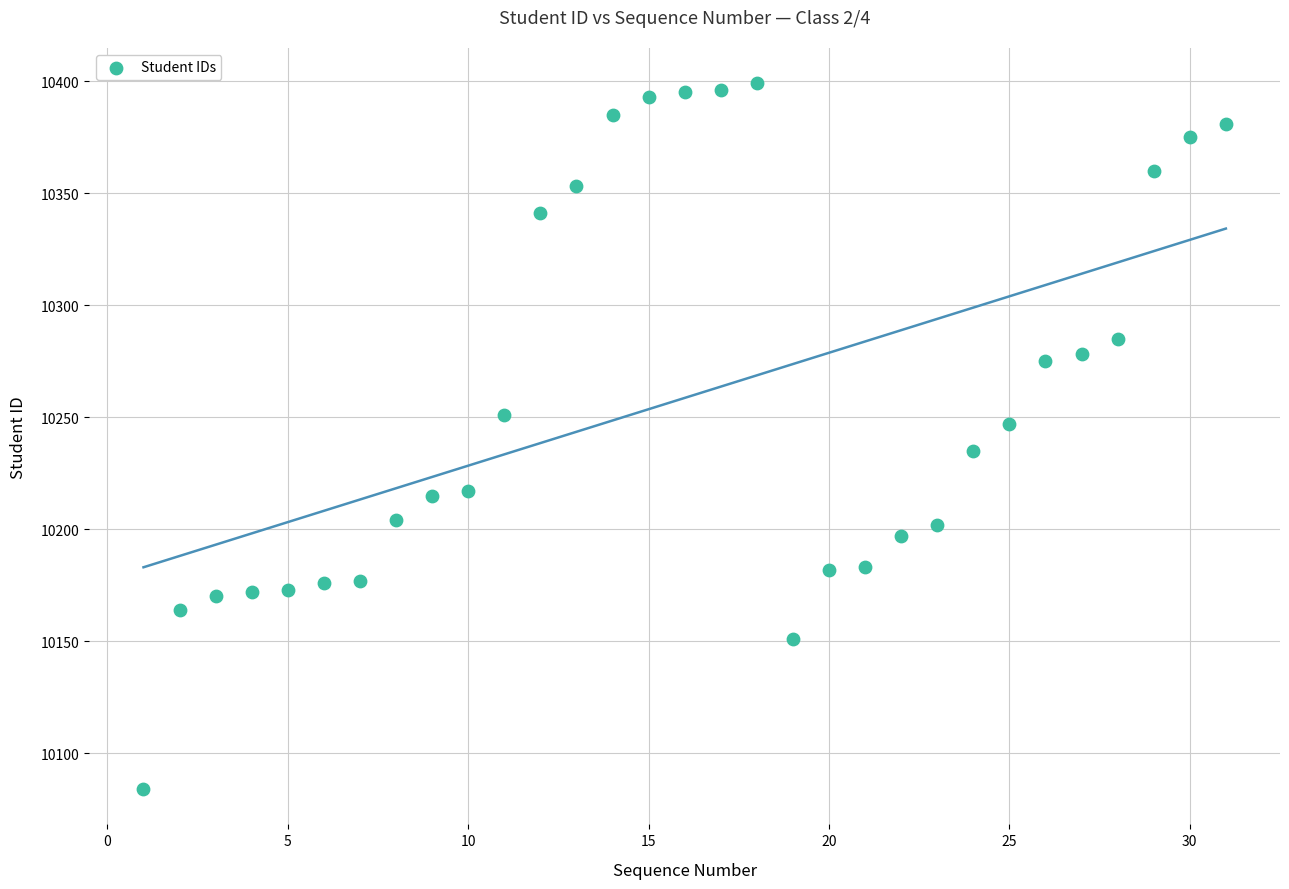

What is the range of Y values (max minus min)?

315